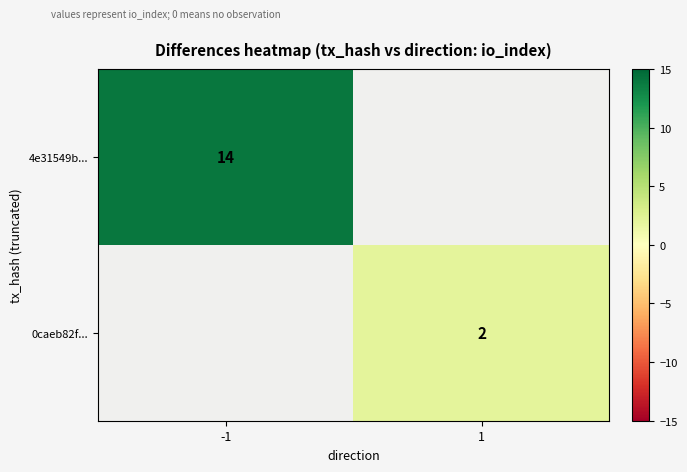

True or false: 4e31549b... has a value of 4.7 at -1.

False